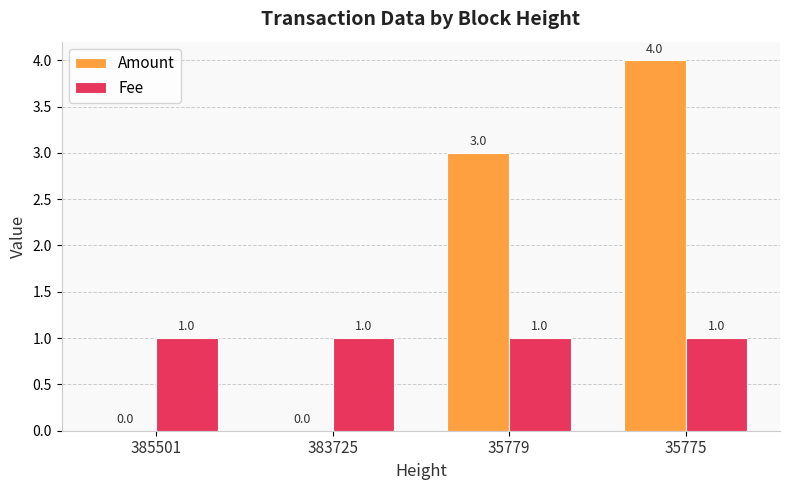

What is the spread (max minus min) of values at 385501?

1